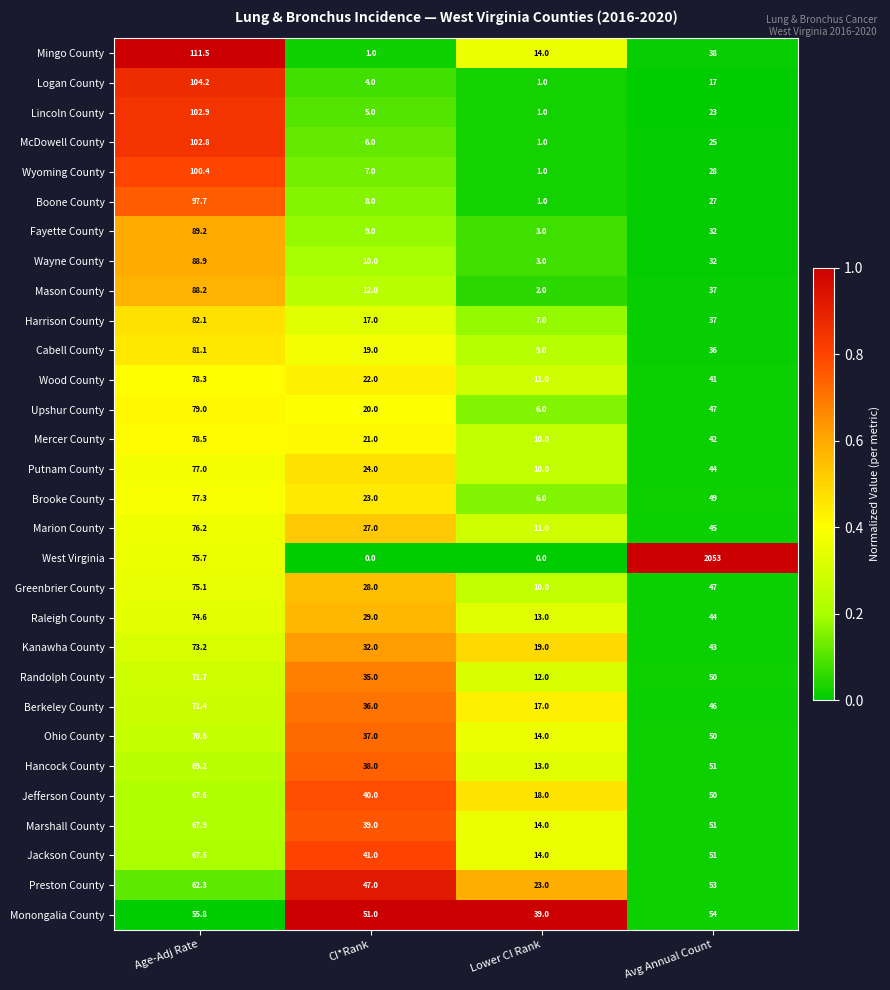

What is the difference between the highest and lowest values at Lower CI Rank?

39.0